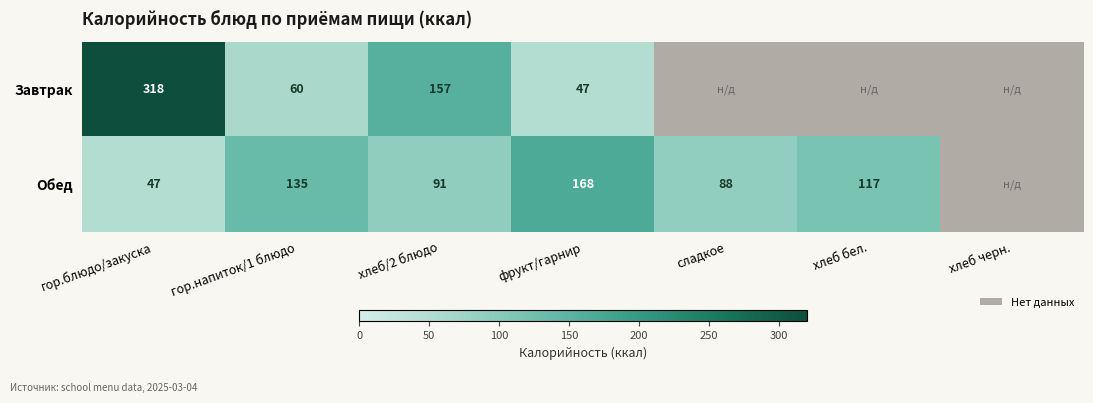

Which series changed the most between хлеб/2 блюдо and фрукт/гарнир?

Завтрак